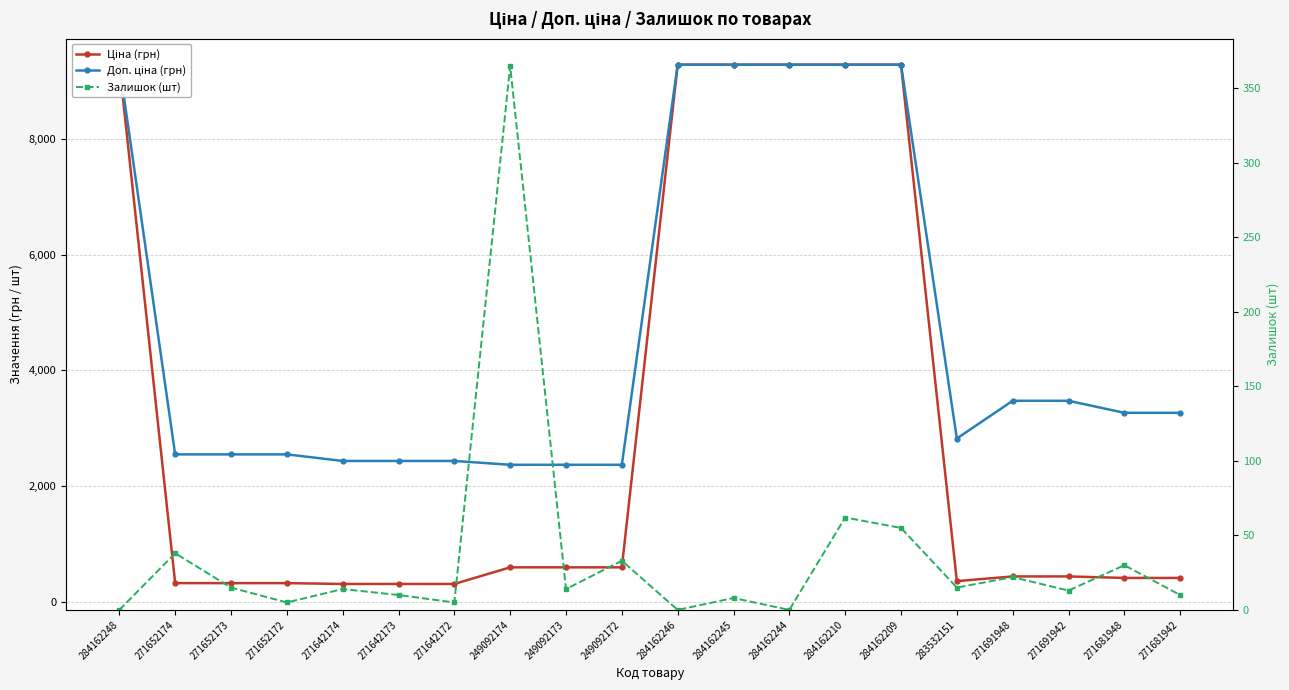

Is the value of Доп. ціна (грн) at 271652173 greater than the value of Ціна (грн) at 271642174?

Yes